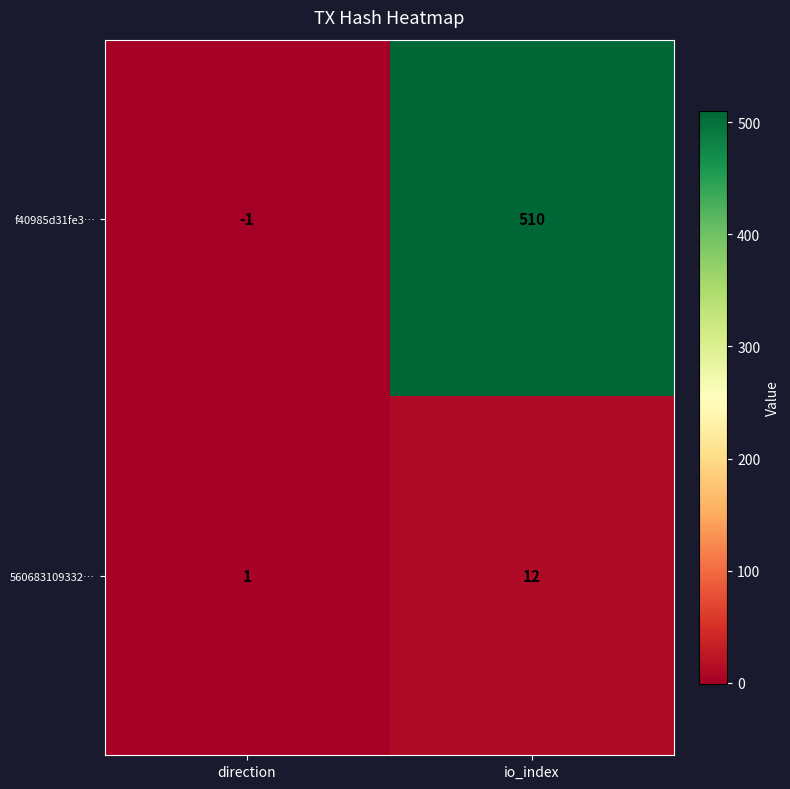

Is it true that f40985d31fe3… equals 0 at direction?

False